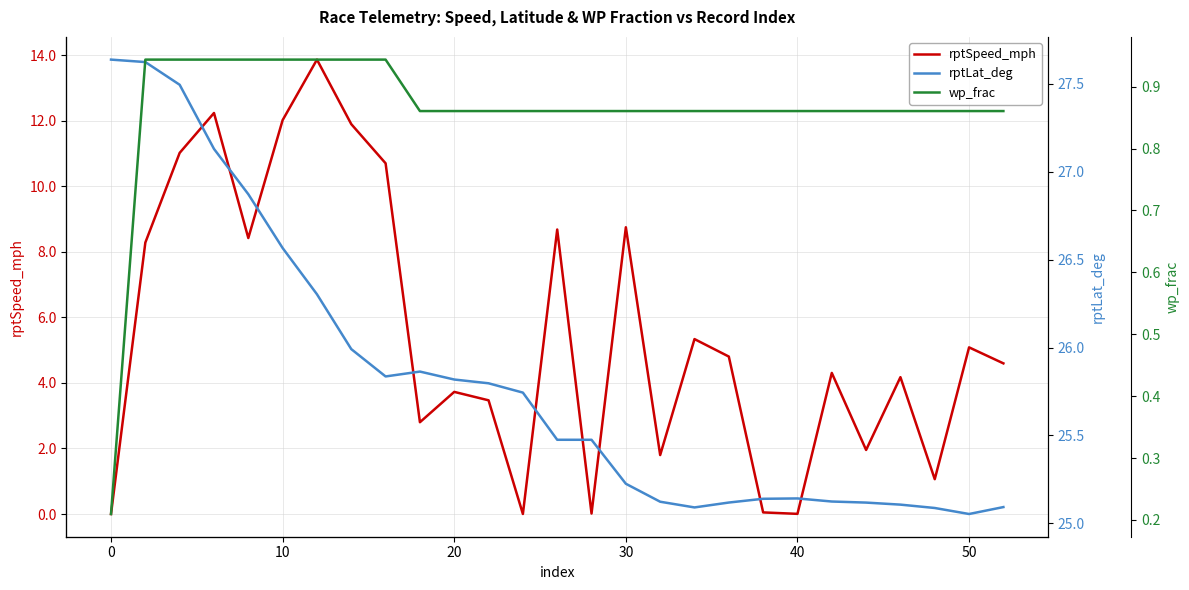

What is the average value of the wp_frac series?

0.9